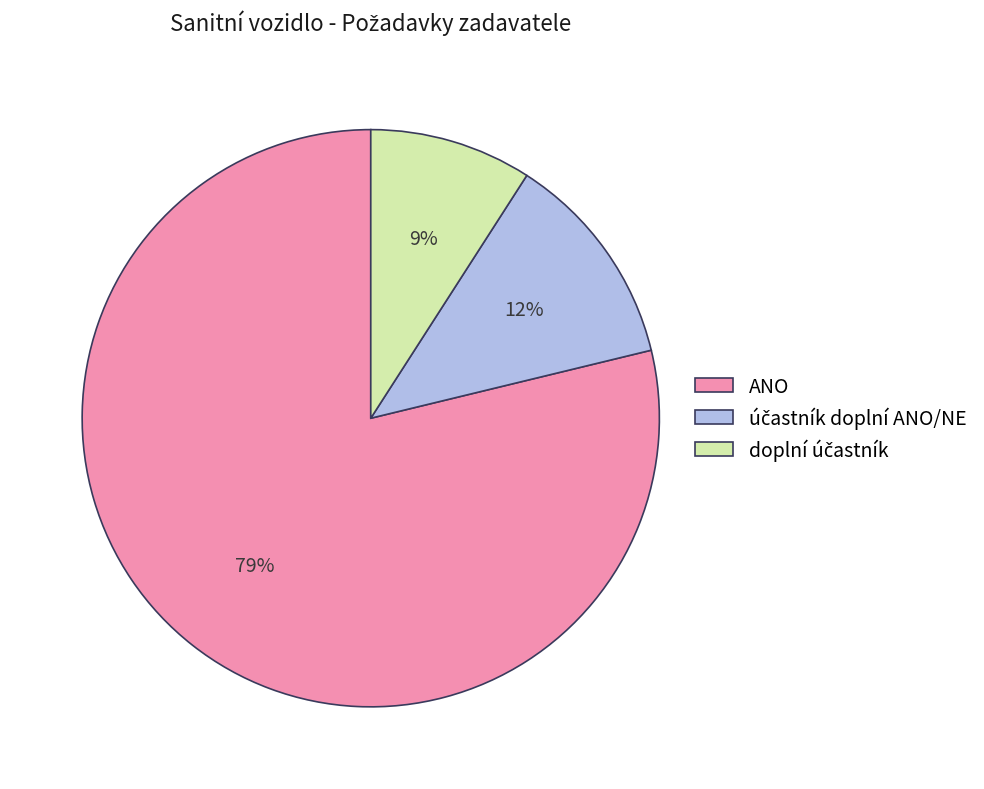

Is it true that ANO is 79% of the pie?

True